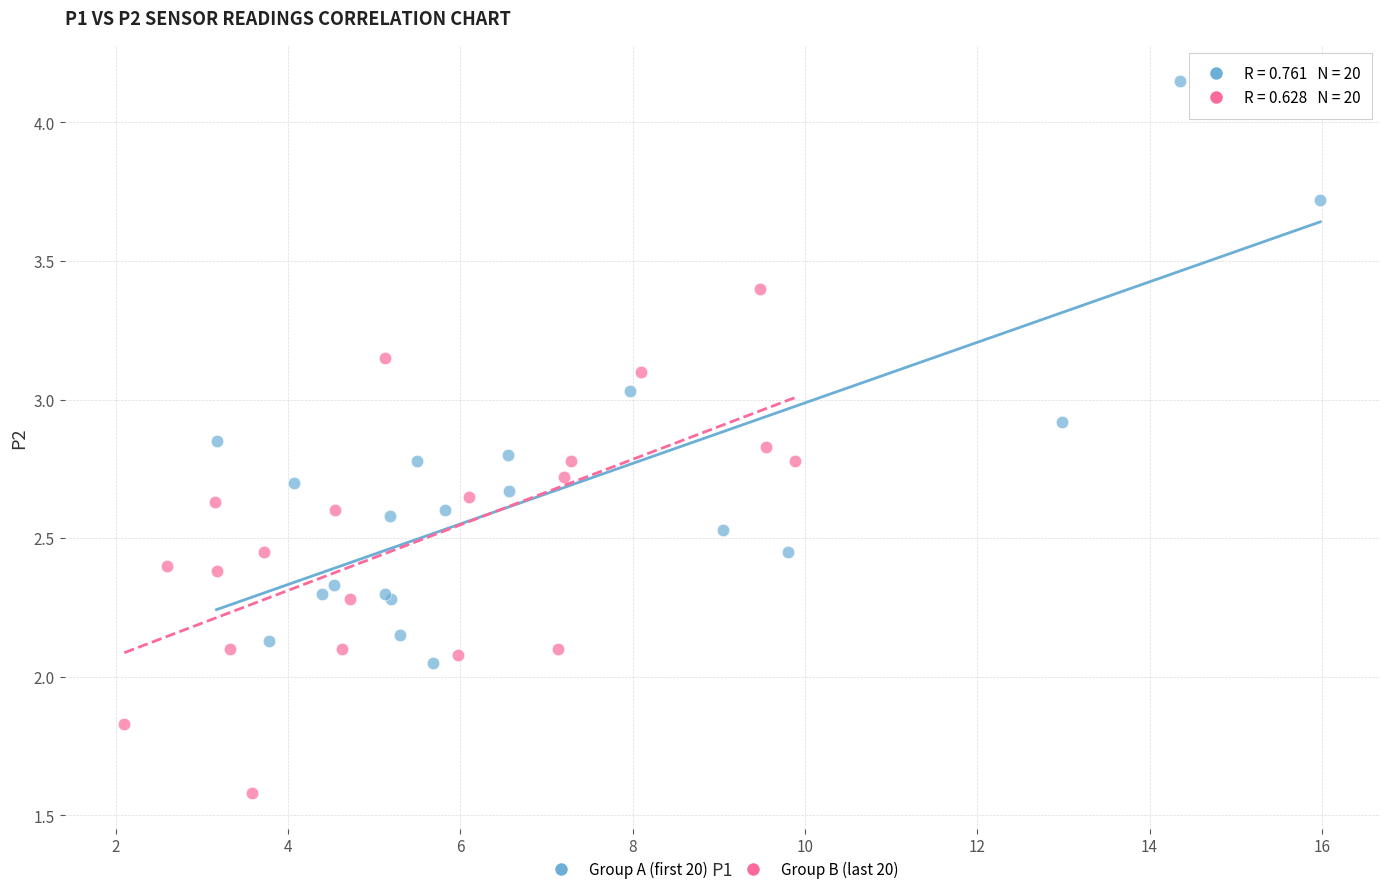

What are all the series names shown in the legend?

Group A (first 20), Group B (last 20)